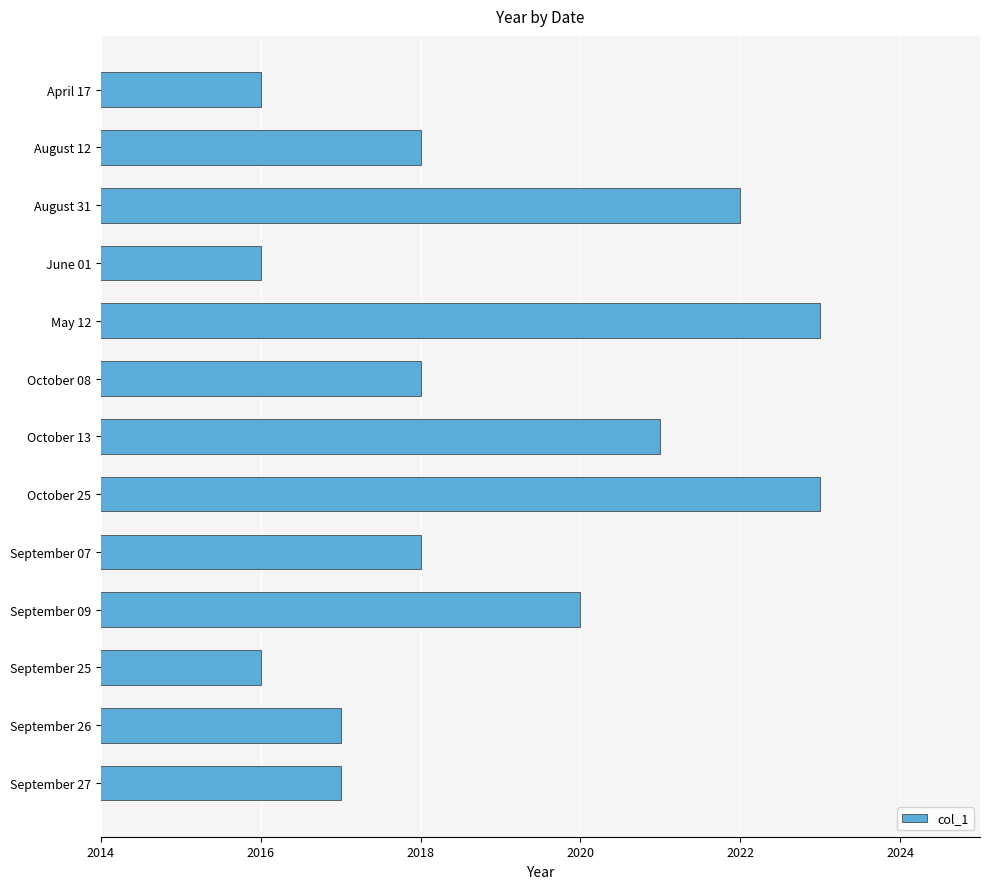

Is it true that the value at September 27 is 3586?

False